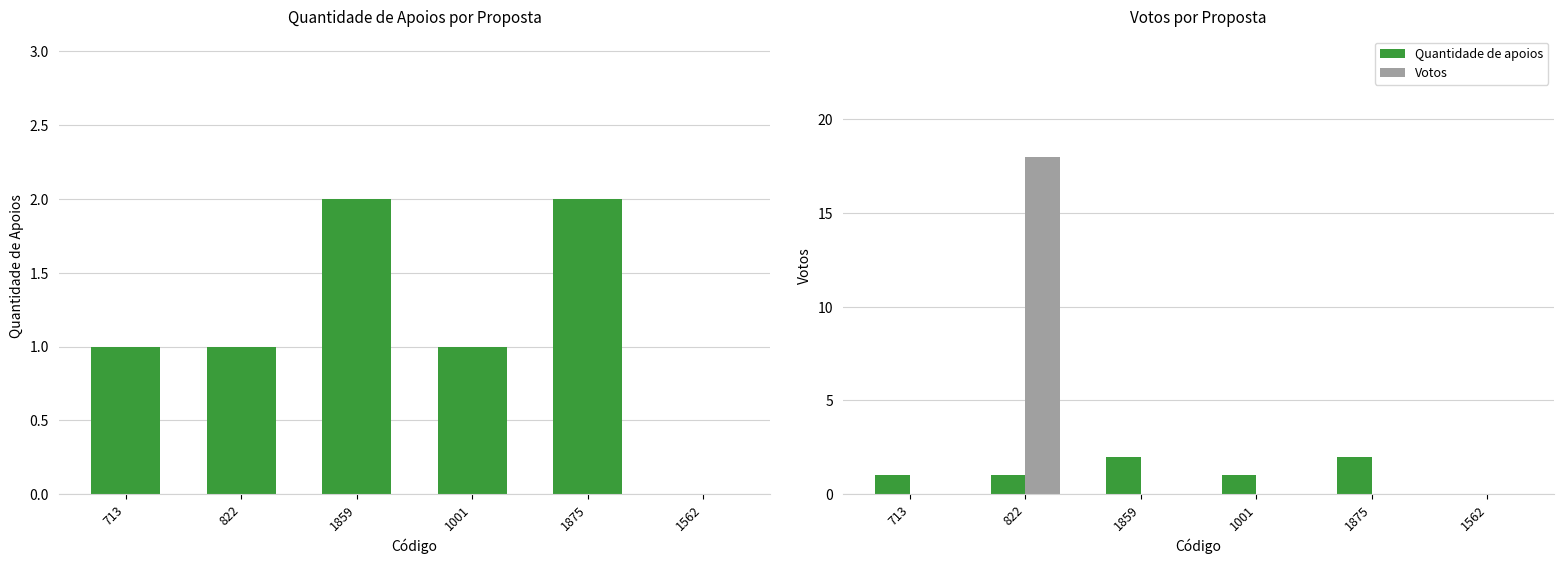

Which has a higher value, 822 or 1859?

1859